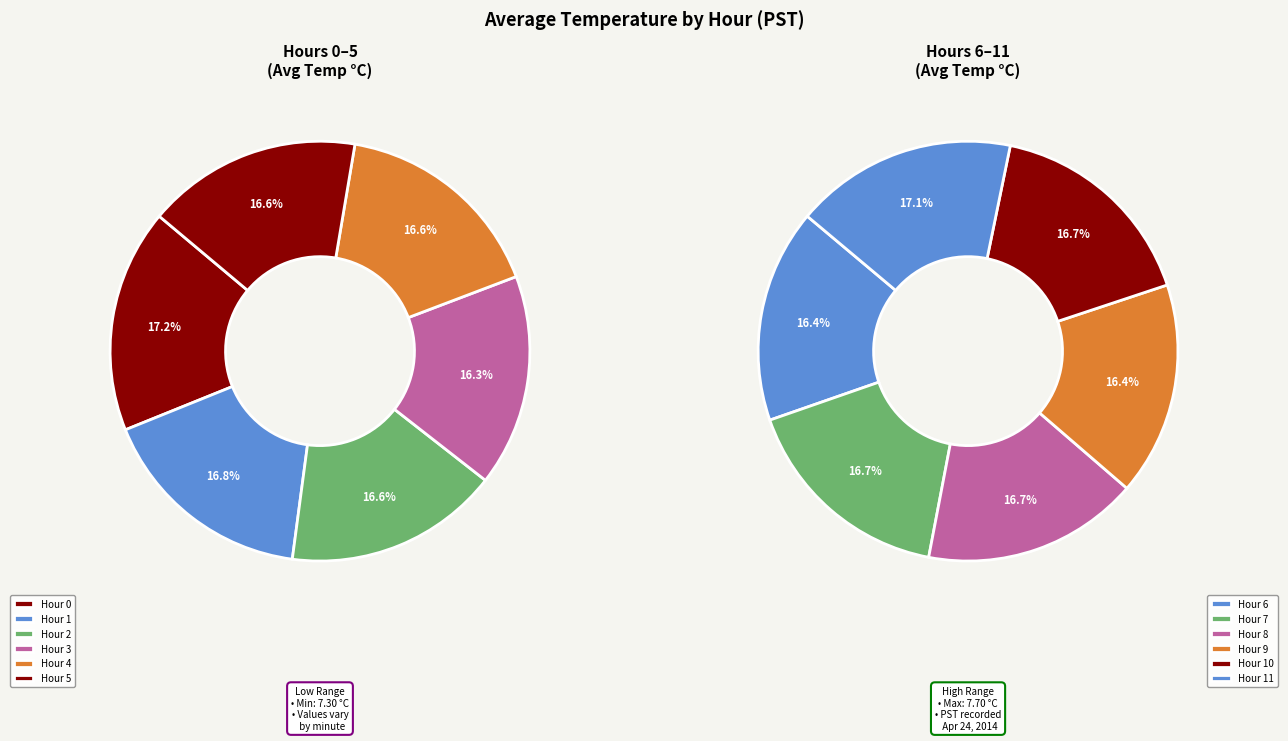

Do Hour 2 and Hour 6 together represent more than half of the pie?

No